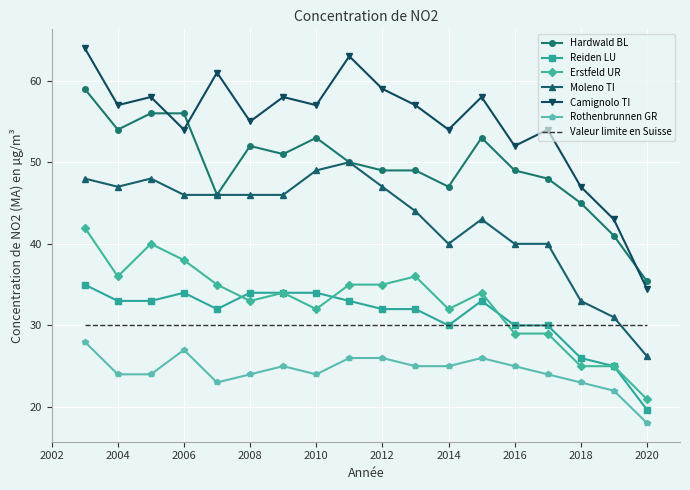

What is the minimum value for Rothenbrunnen GR?

18.0